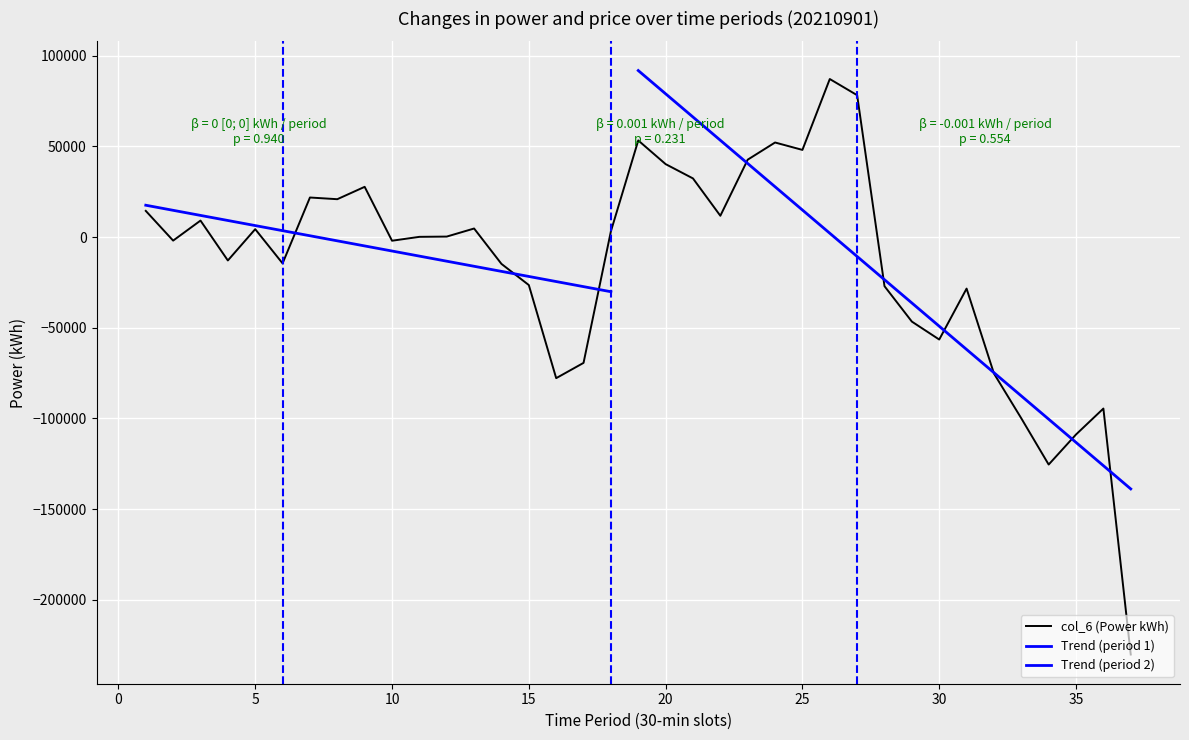

What is the difference between the values at 7 and 4?

34726